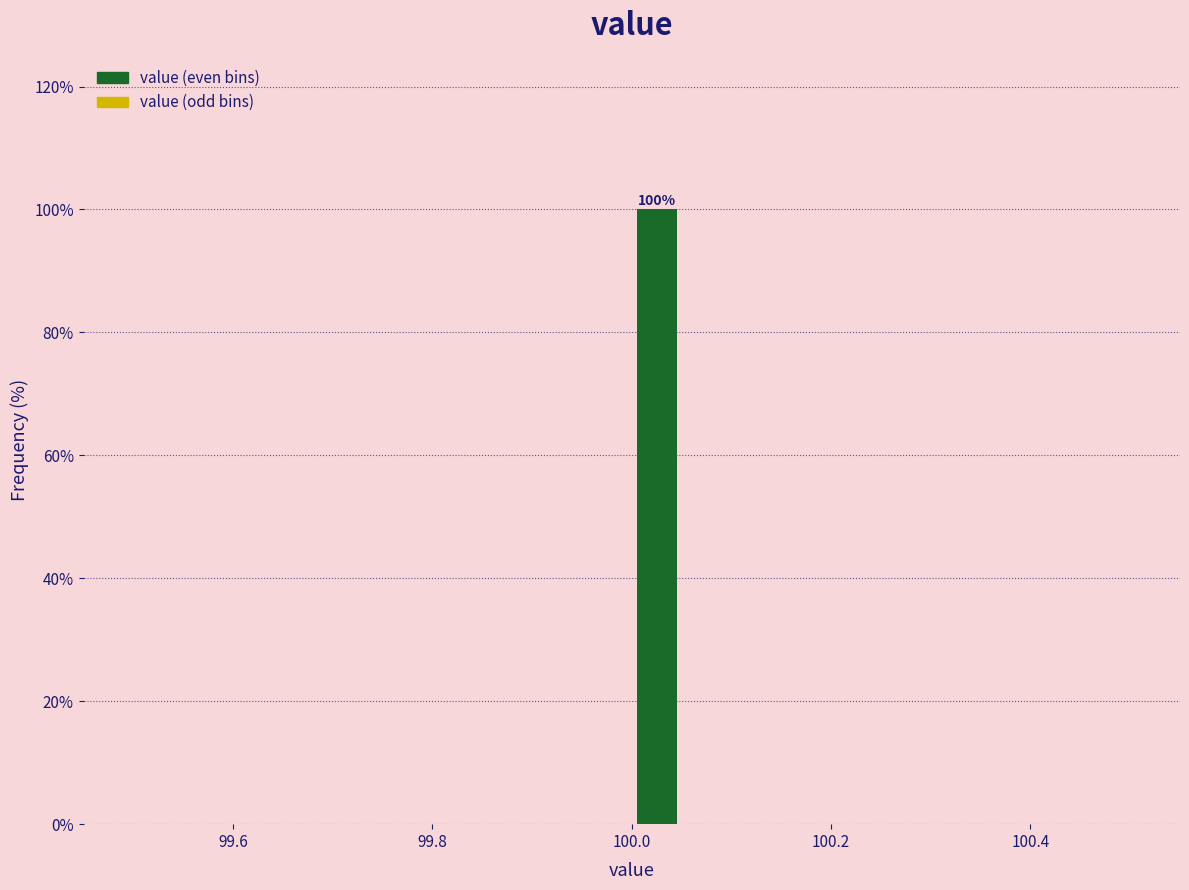

Around what value on the x-axis is the tallest bar? Give the approximate position of its centre, as read against the axis.

100.02